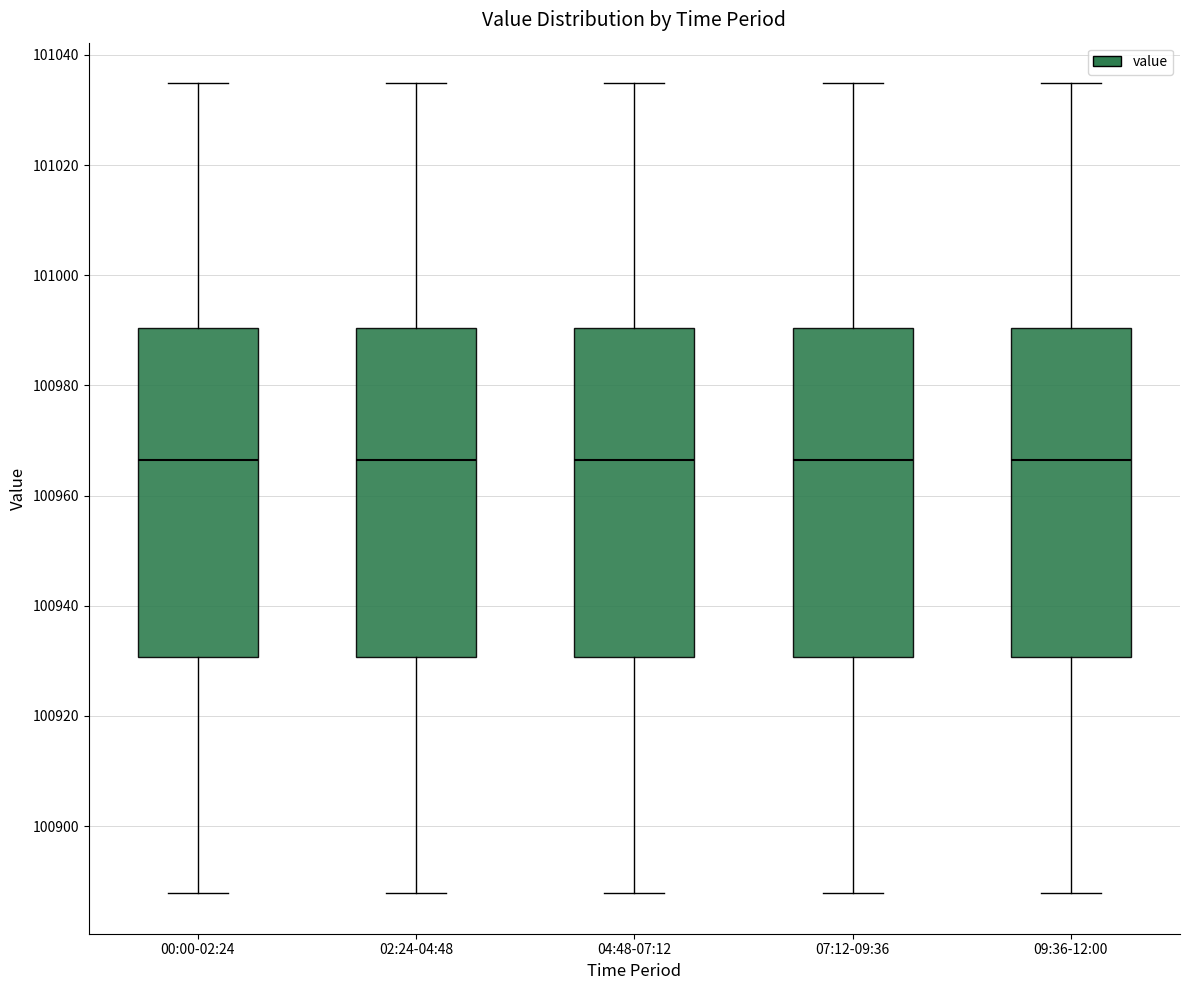

Reading left to right, read every box against the y-axis: the position of its median line, the range the box covers, and the ends of its whiskers. The values are not printed on the chart, so give them approximately, as read against the axis.

00:00-02:24: median 100966, box 100930 to 100990, whiskers 100888 to 101034
02:24-04:48: median 100966, box 100930 to 100990, whiskers 100888 to 101034
04:48-07:12: median 100966, box 100930 to 100990, whiskers 100888 to 101034
07:12-09:36: median 100966, box 100930 to 100990, whiskers 100888 to 101034
09:36-12:00: median 100966, box 100930 to 100990, whiskers 100888 to 101034